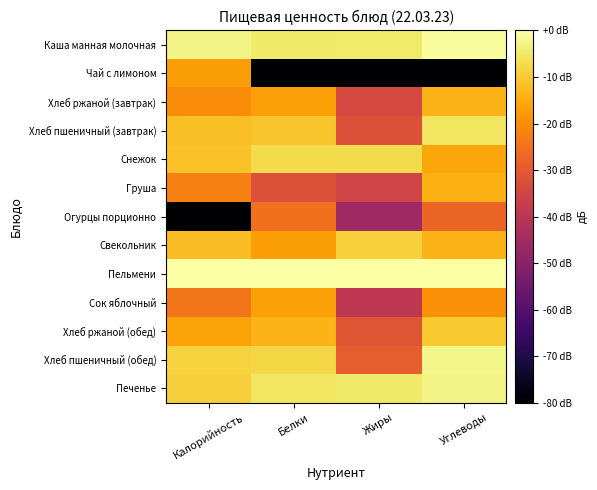

Which category has the lowest value across all series?

Белки